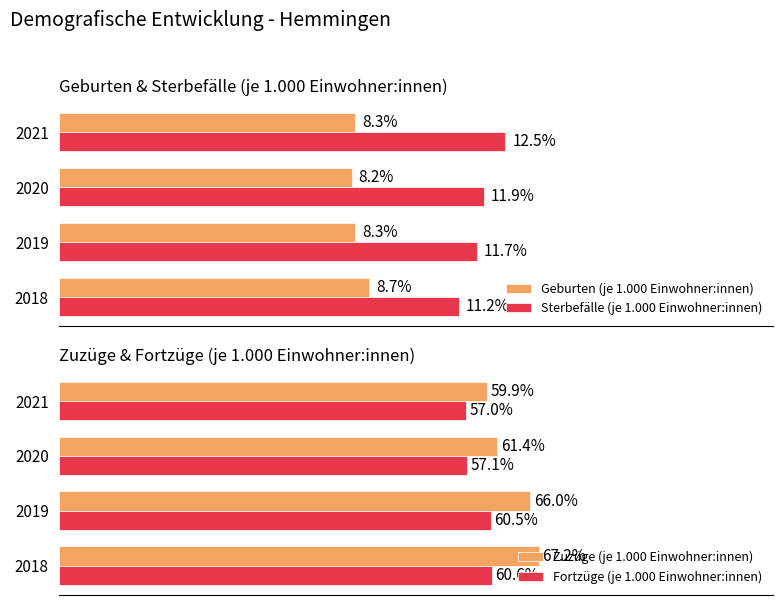

Which series has the largest range (max minus min)?

Zuzüge (je 1.000 Einwohner:innen)